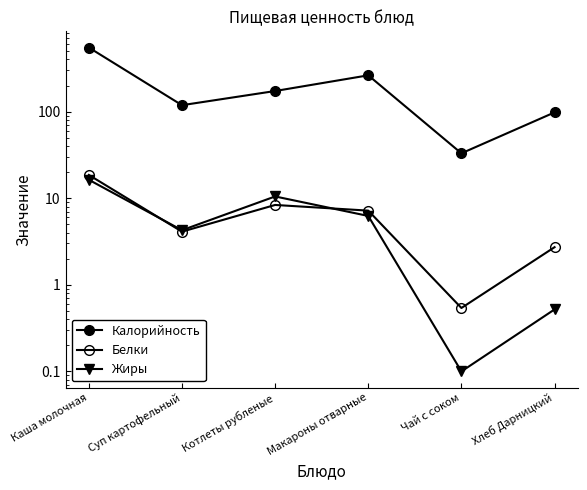

True or false: Белки has more than 0 points higher than both neighbors.

True